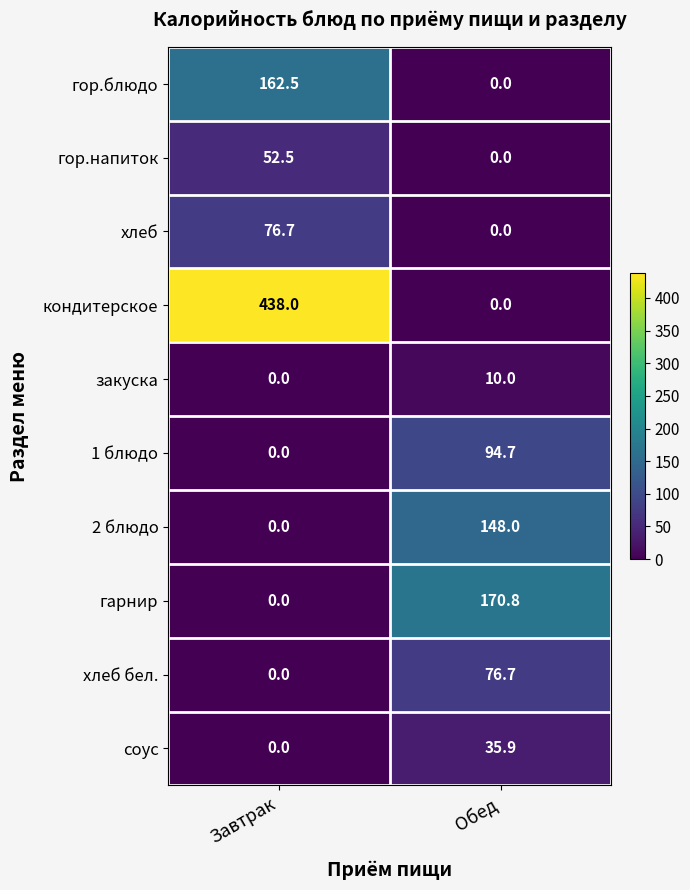

At which category is the sum across all series the highest?

Завтрак